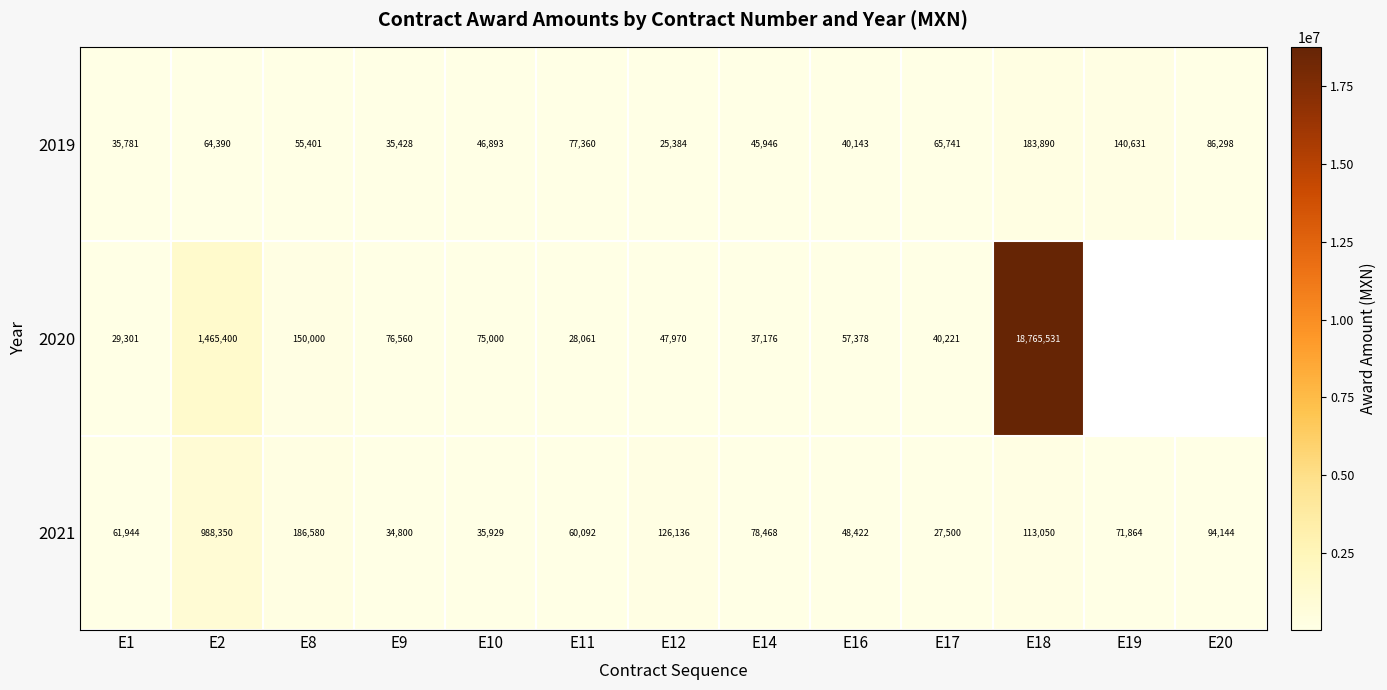

The 2019 series shows 316136.0 at E18. True or false?

False